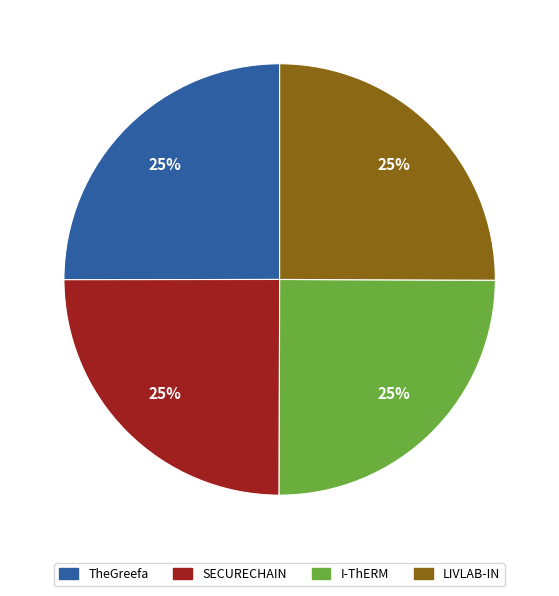

Is there any slice that represents more than half of the pie?

No